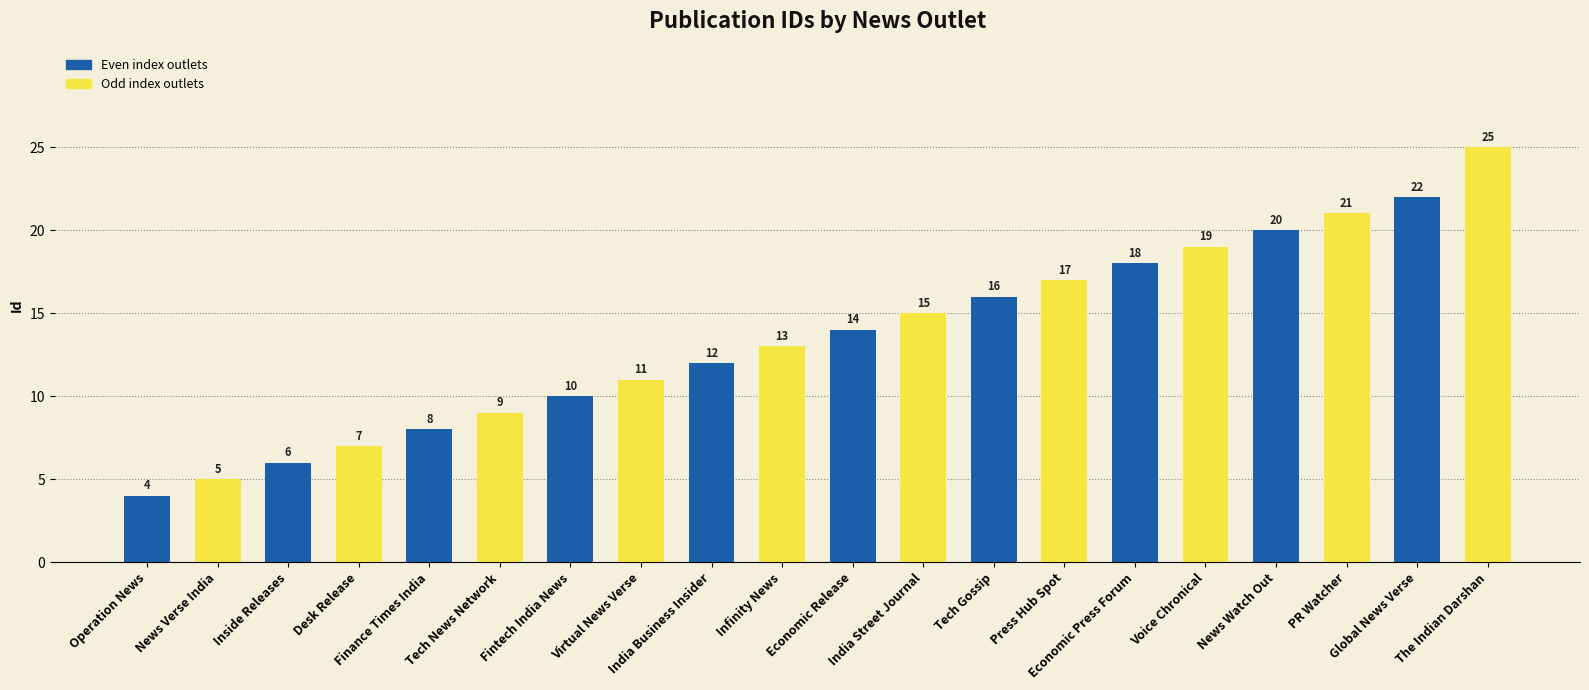

Read the value at Virtual News Verse.

11